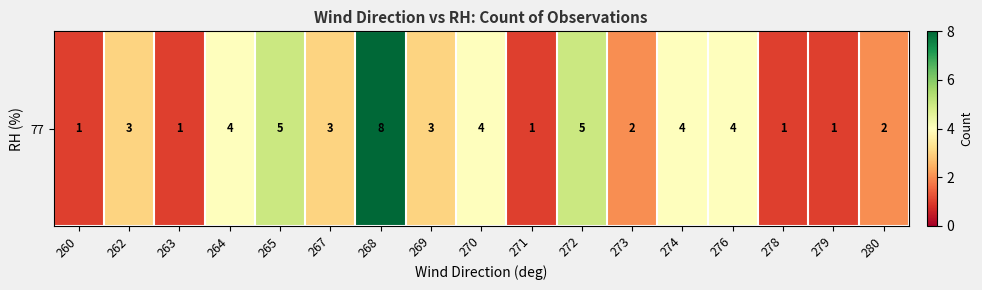

The value at 272 is 8. True or false?

False